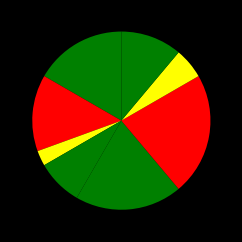

Rank the categories by value from highest to lowest.

Завідувач філією, Директор, В.о. директора, В.о. начальника, Ректор, Головний лікар, Начальник, Генеральний директор